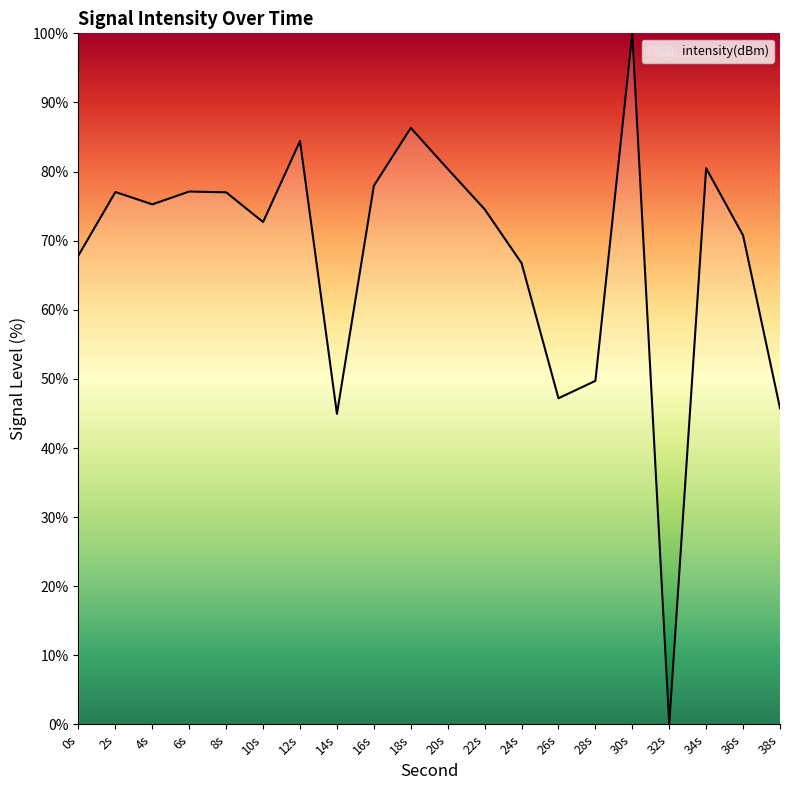

What is the difference between the maximum and minimum values?

100.0